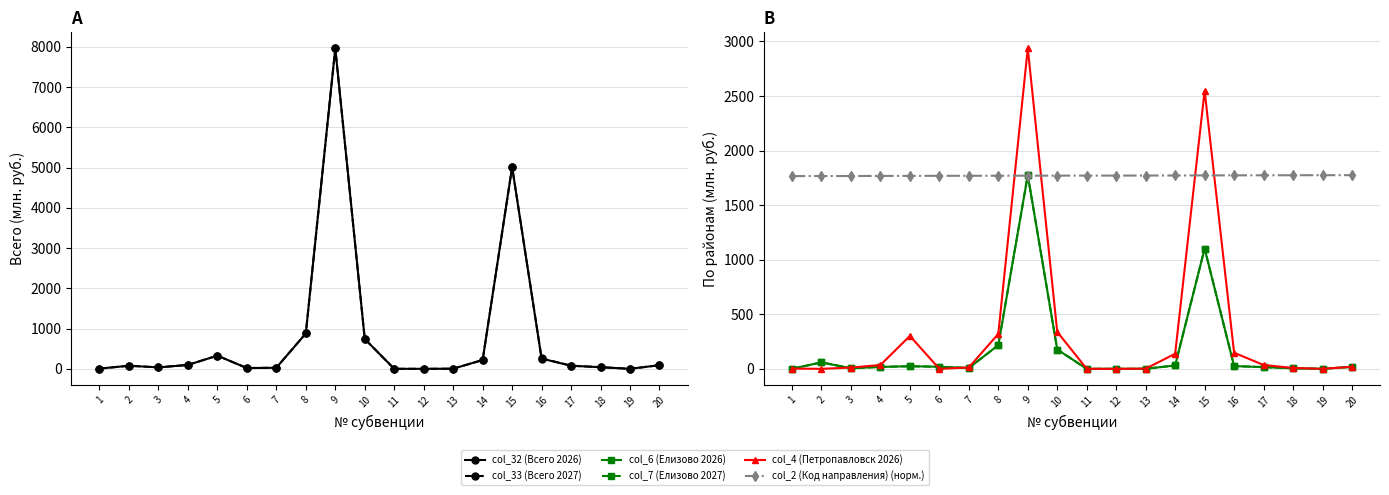

Which series has the largest range (max minus min)?

col_32 (Всего 2026)